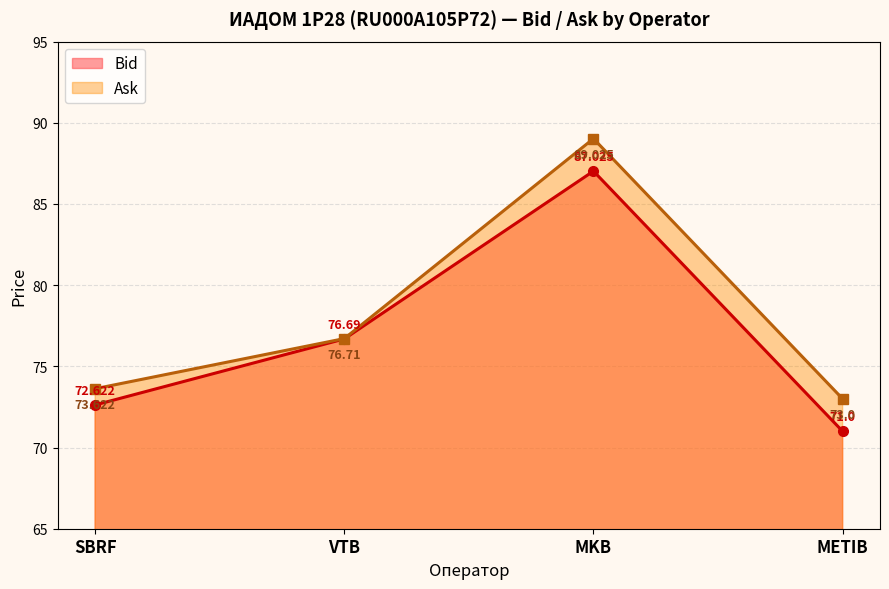

The value of Bid at VTB is 40.3. True or false?

False